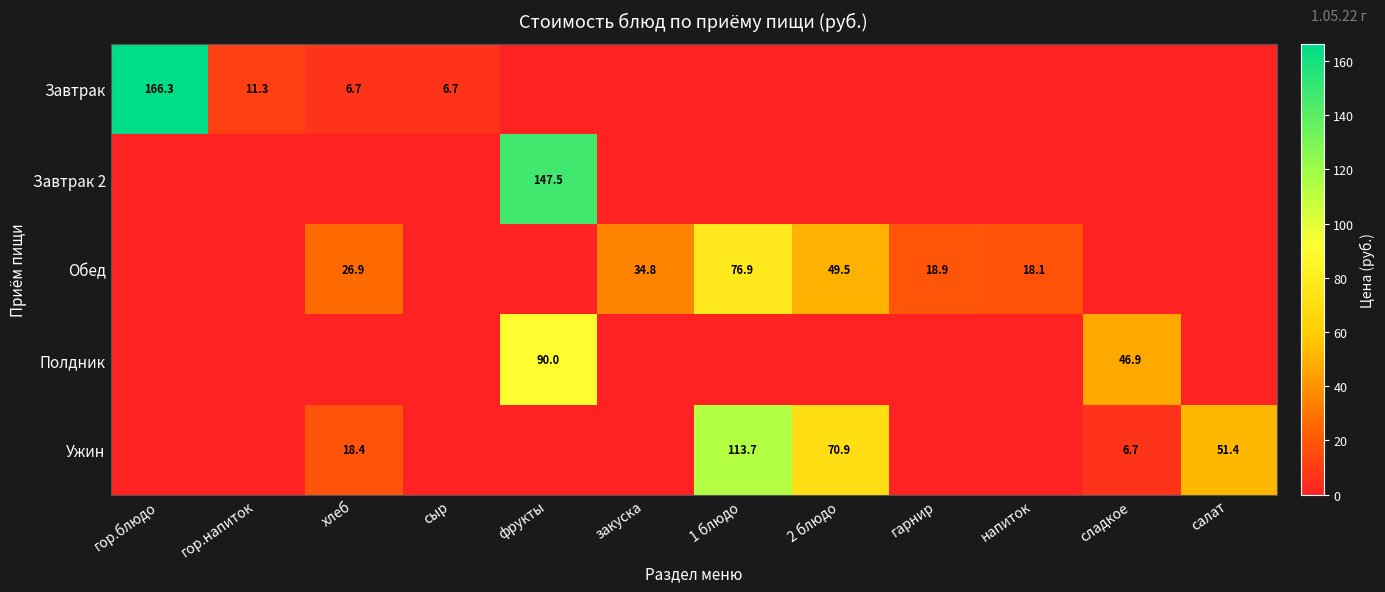

The Обед series shows 18.1 at напиток. True or false?

True